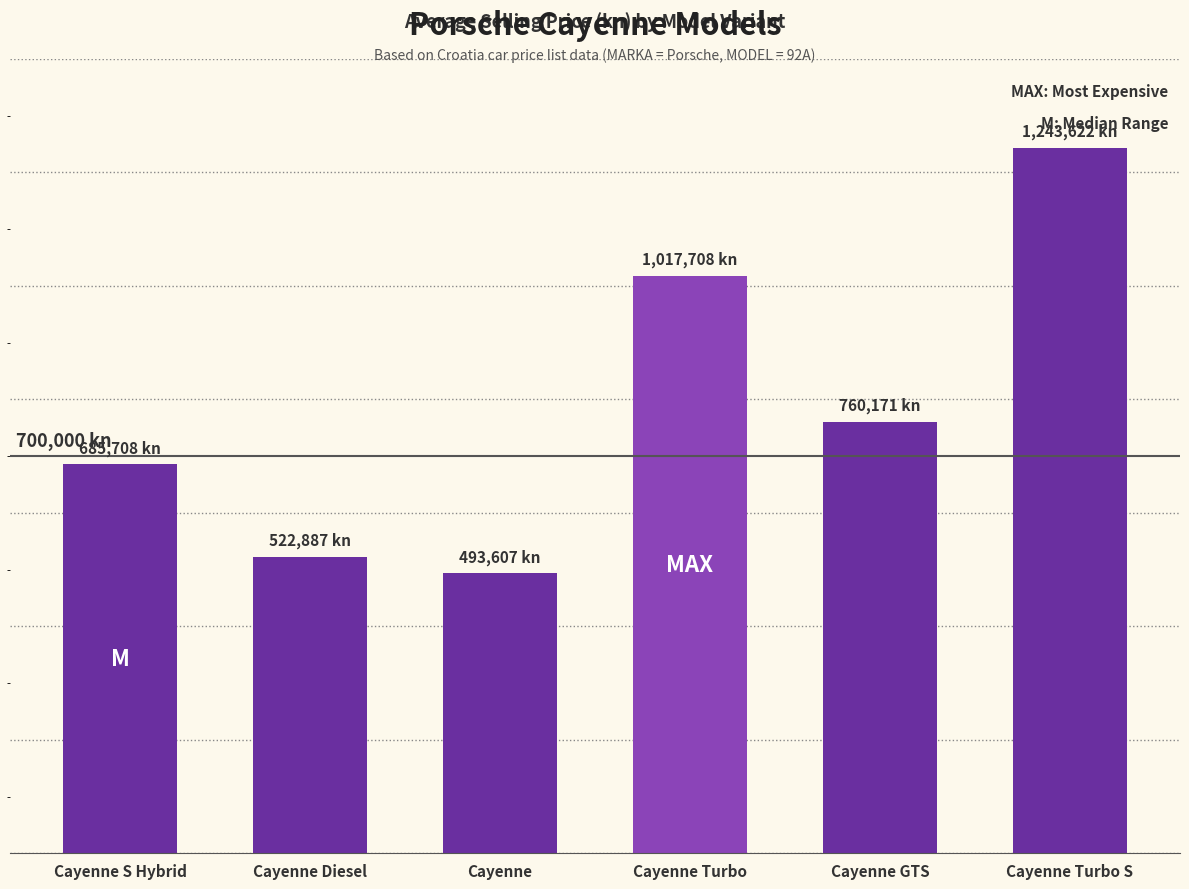

How many distinct data groups are displayed?

1